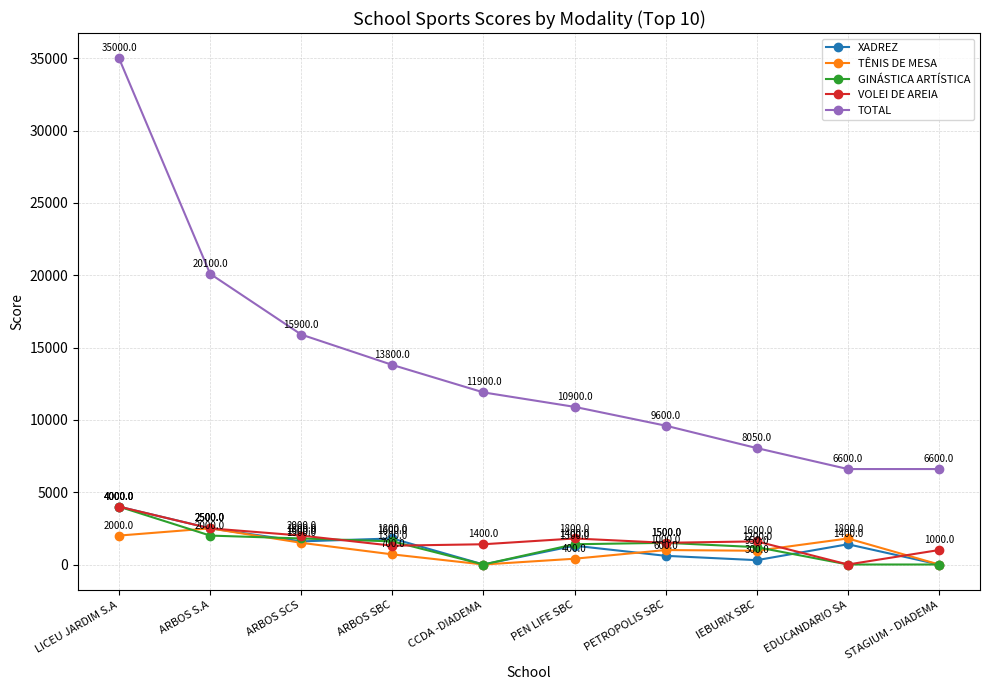

What is the total value across all series at PEN LIFE SBC?

15800